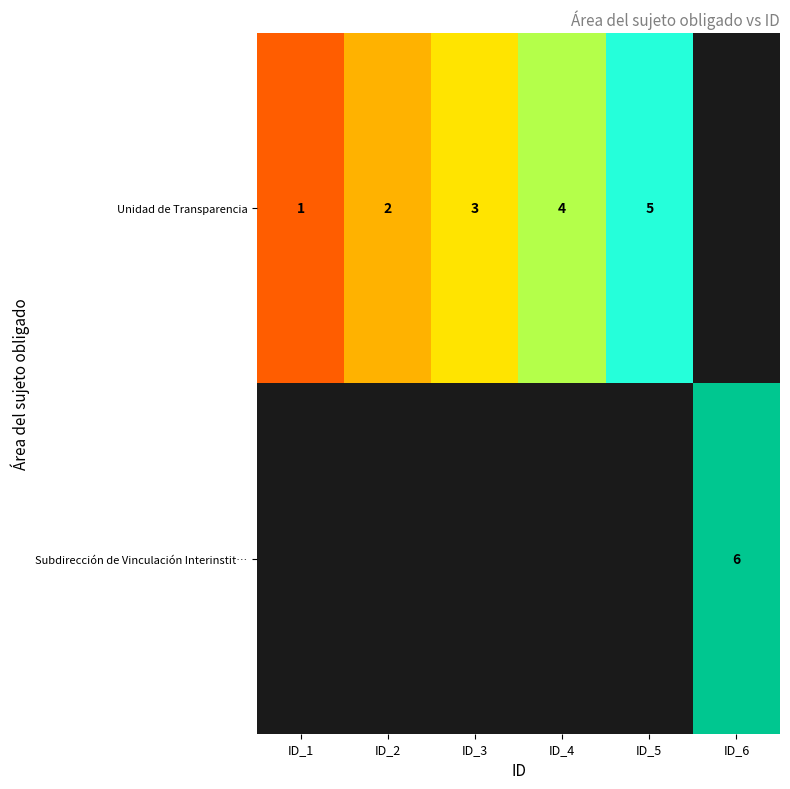

Is it true that Subdirección de Vinculación Interinstit… equals 6 at ID_6?

True